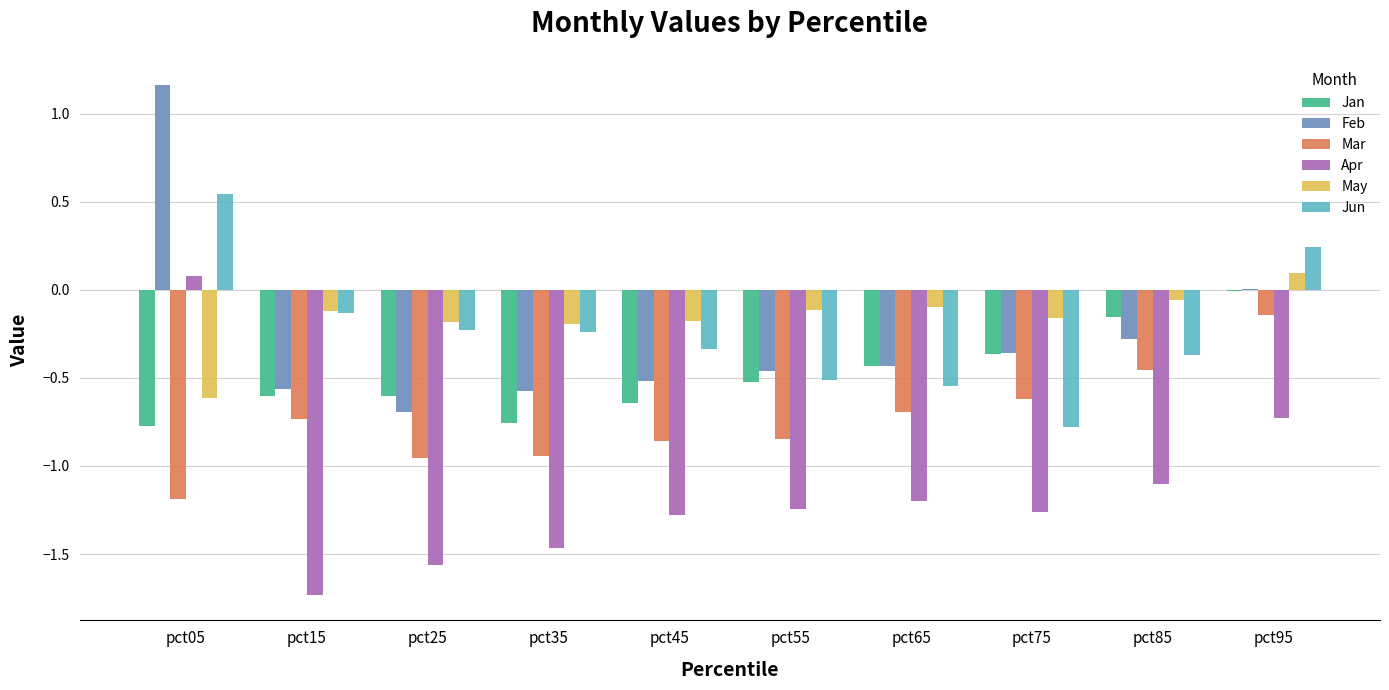

Is it true that Jan equals -0.3 at pct85?

False